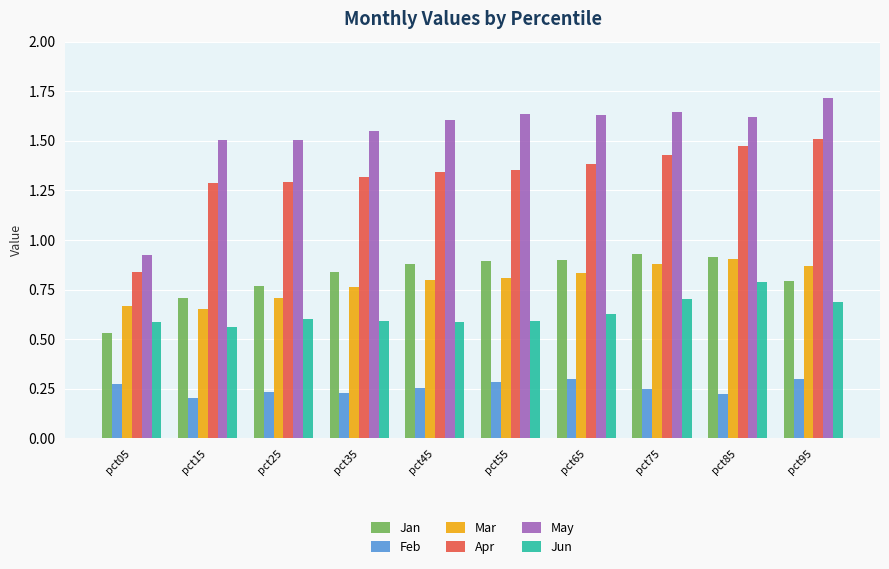

Rank the series at pct35 from lowest to highest value.

Feb, Jun, Mar, Jan, Apr, May